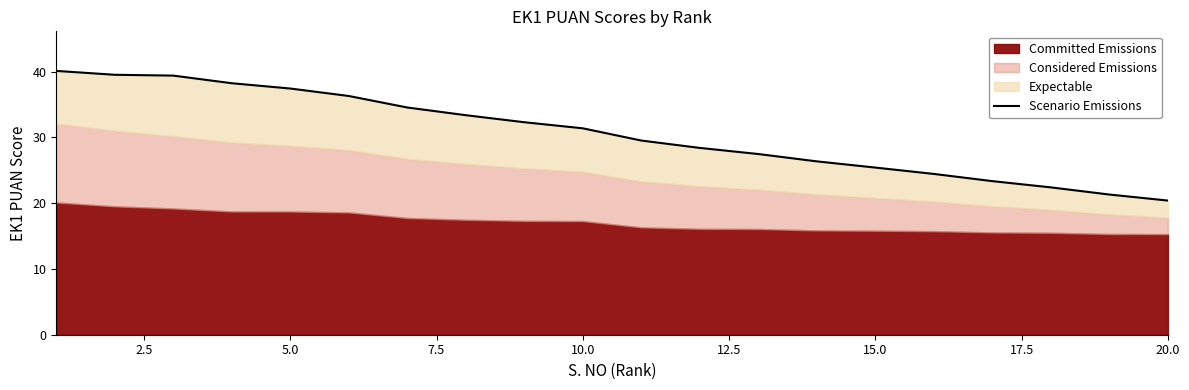

The chart shows a value of 14.5 at 0.0. True or false?

False